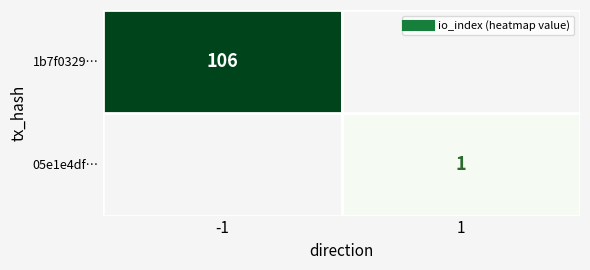

How many values in the 05e1e4df… series are below 1?

1